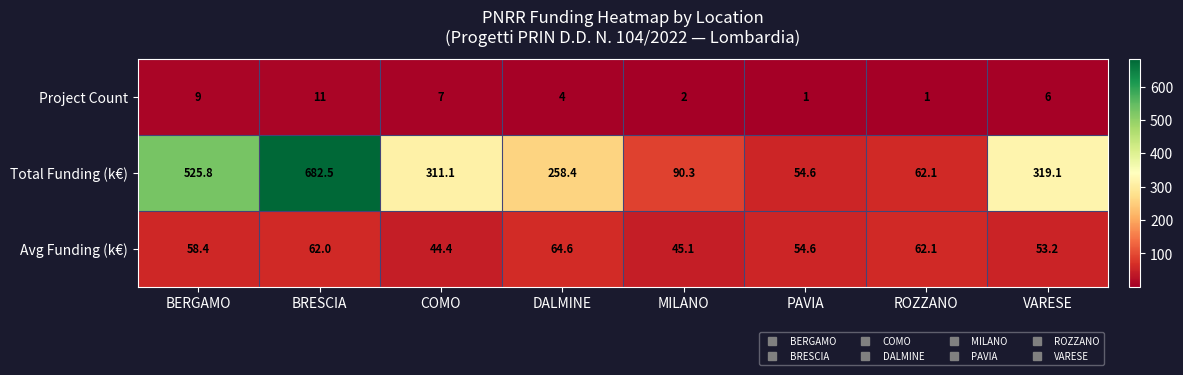

At how many categories does at least one series exceed 285?

4